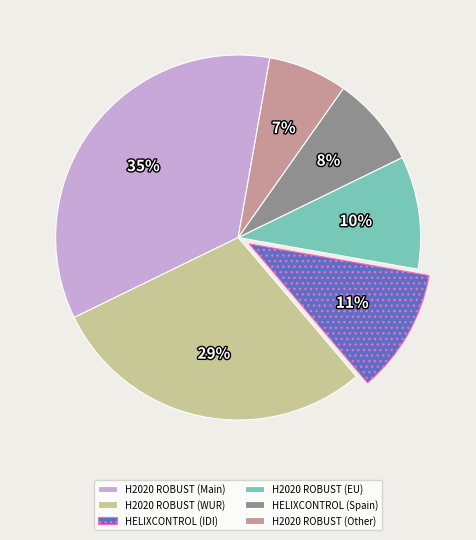

What is the largest slice in the pie chart?

H2020 ROBUST (Main)